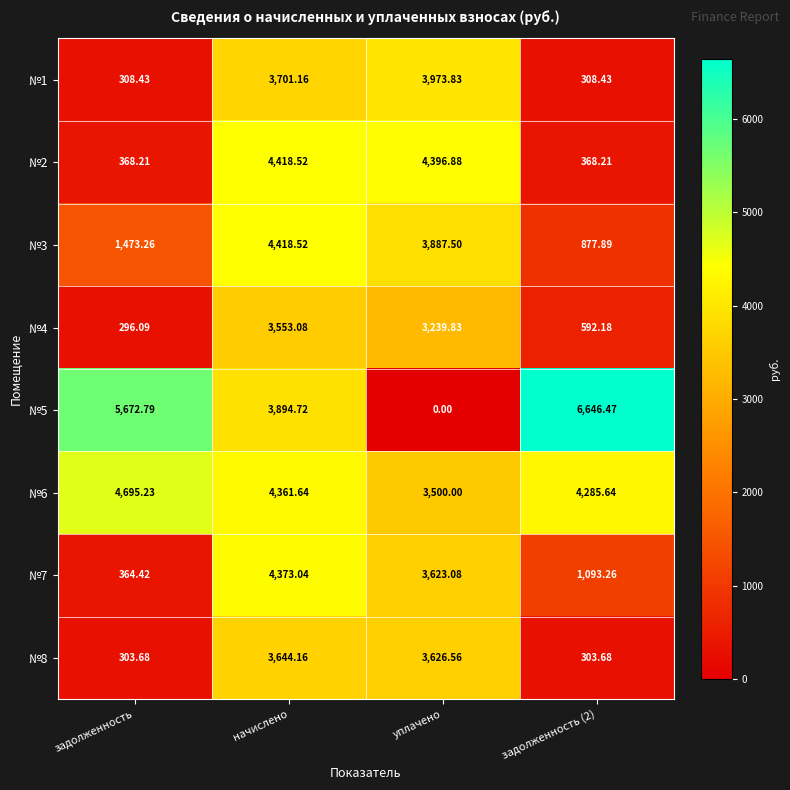

Rank the series at задолженность (2) from highest to lowest value.

№5, №6, №7, №3, №4, №2, №1, №8